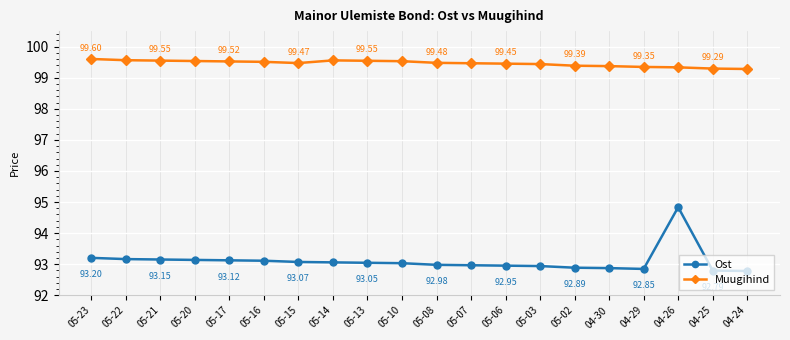

What is the sum of all Ost values?

1862.0